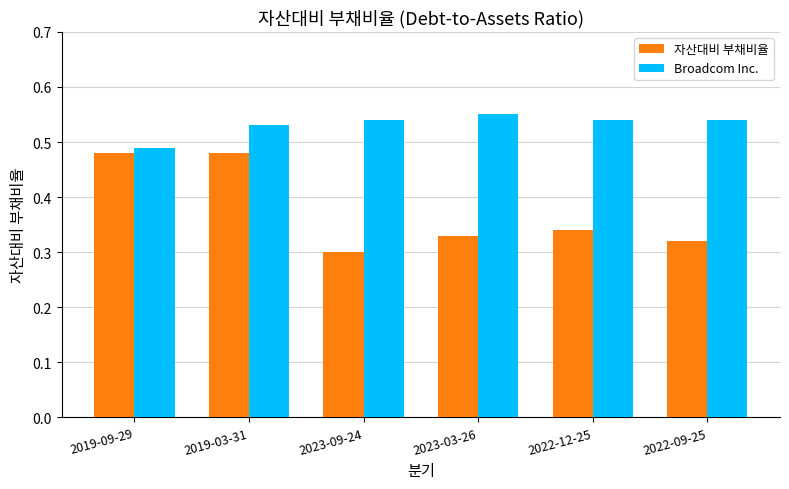

At 2022-09-25, list the series in order from smallest to largest.

자산대비 부채비율, Broadcom Inc.